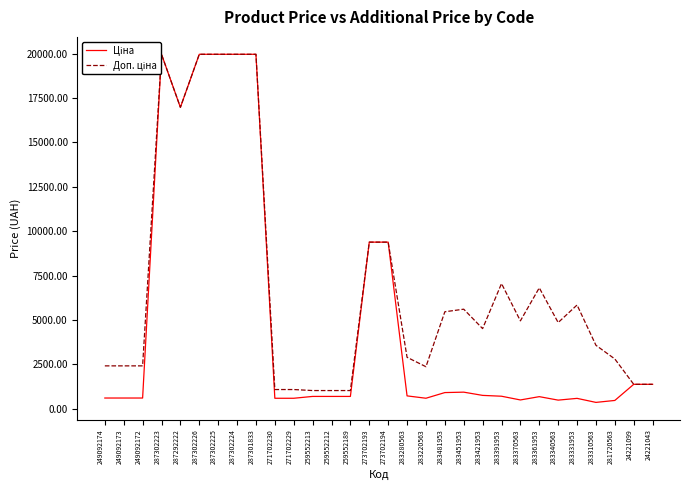

What is the difference between the highest and lowest values at 283421953?

3761.1